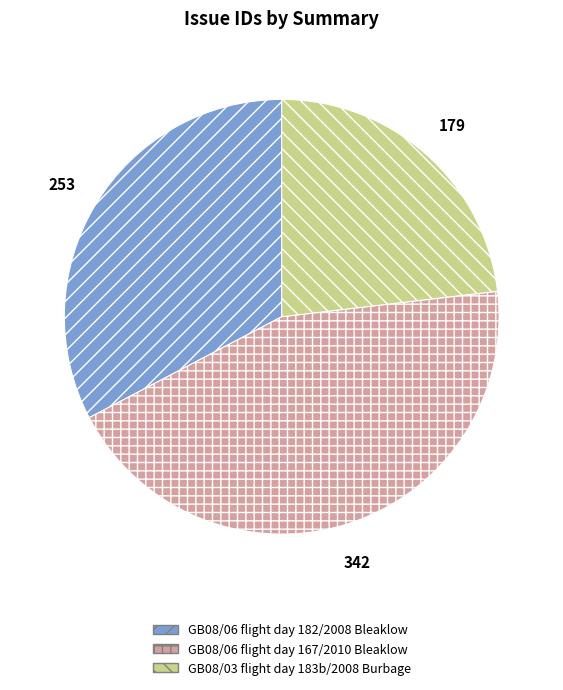

What is the smallest slice in the pie chart?

GB08/03 flight day 183b/2008 Burbage